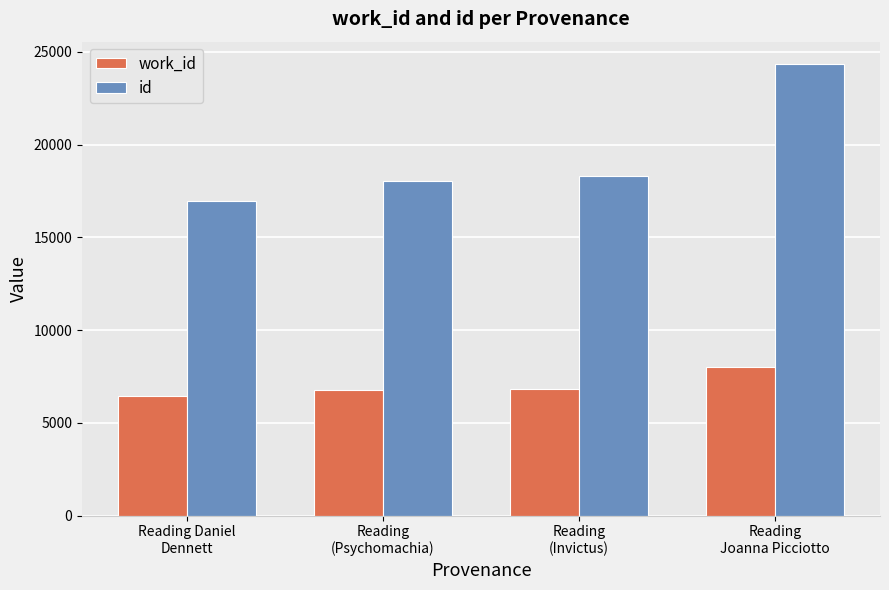

What is the sum of all work_id values?

28026